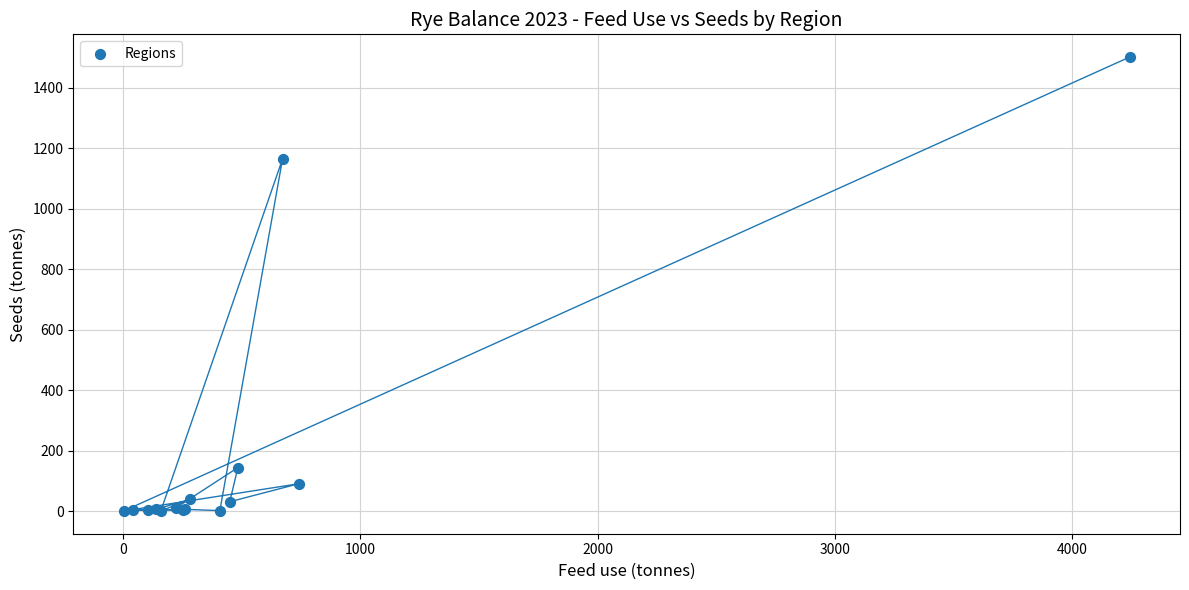

What Y value in the scatter plot is closest to 751?

1165.6